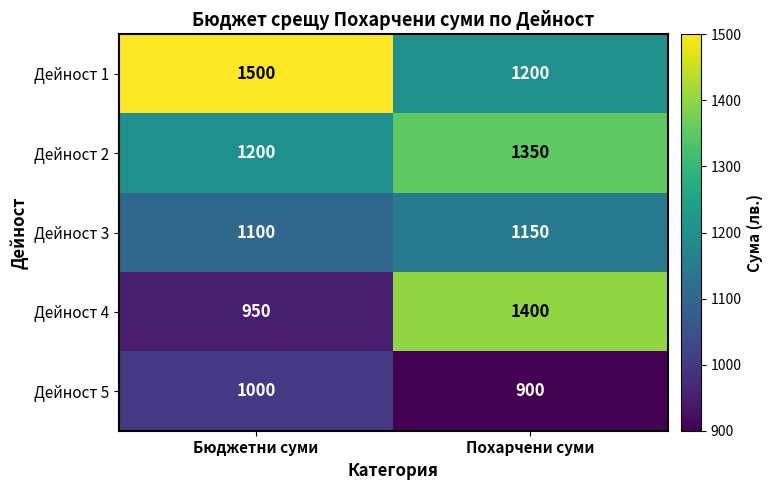

Which series has the widest spread of values?

Дейност 4